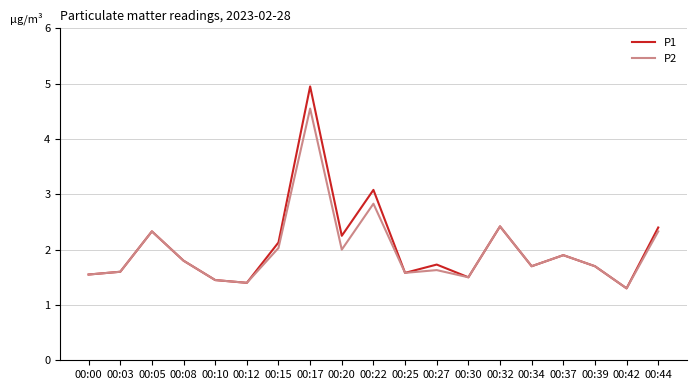

Rank the series at 00:17 from lowest to highest value.

P2, P1